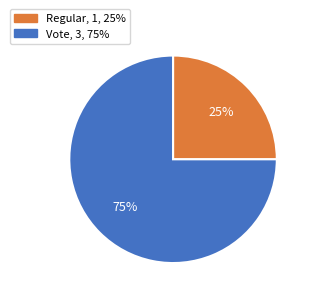

Count the number of slices in the pie.

2